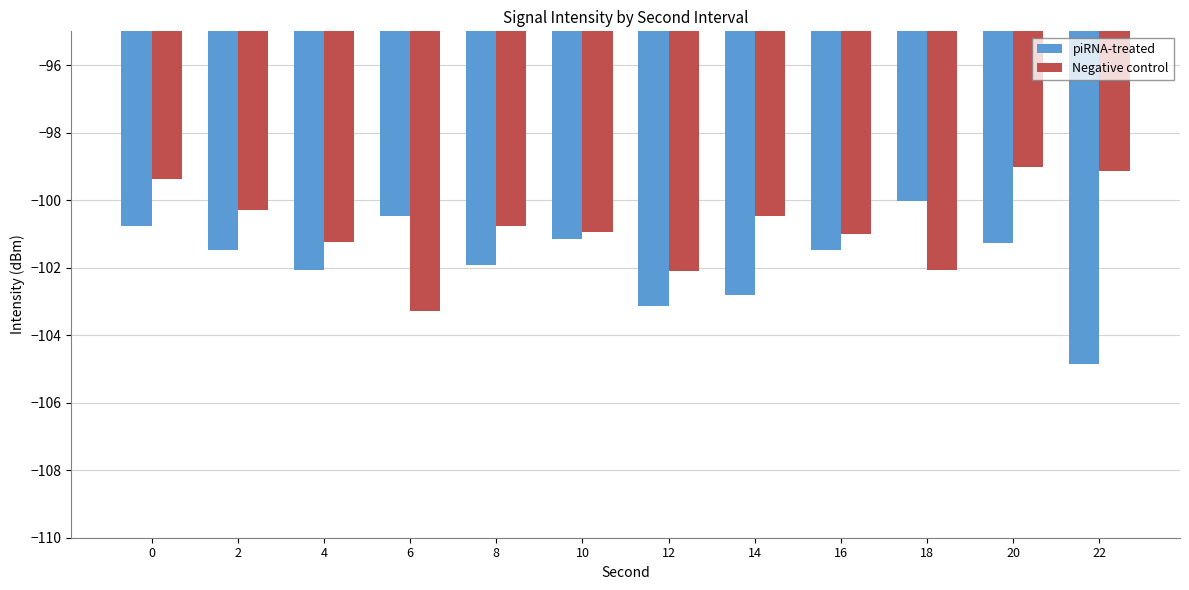

The Negative control series shows -100.3 at 2. True or false?

True